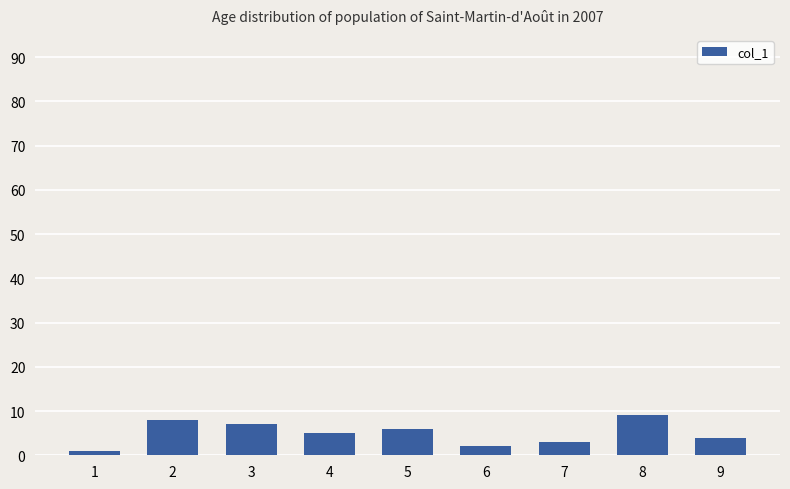

What is the value of the 7th bar from the left?

3